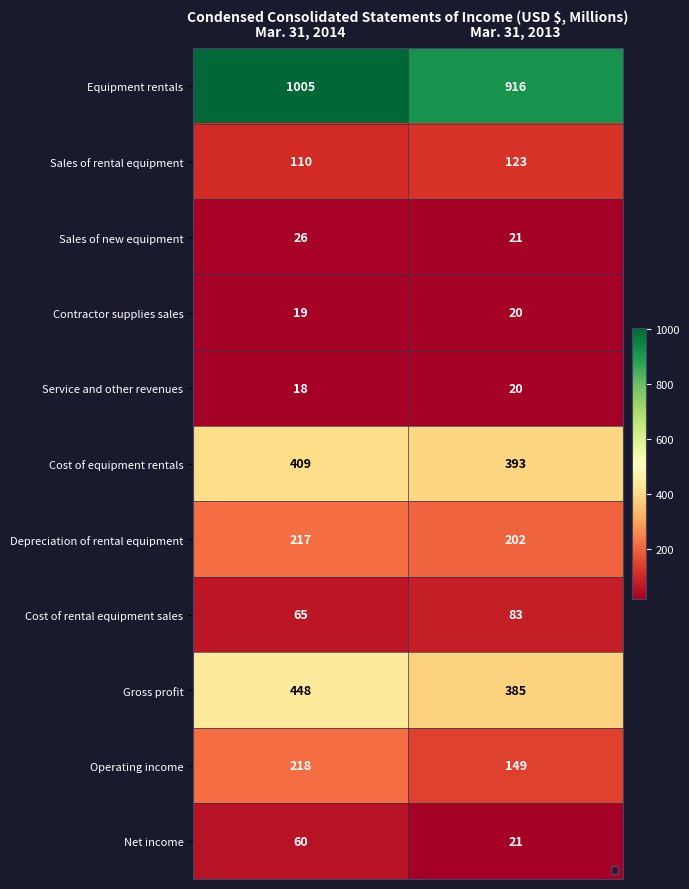

How many data points in Cost of equipment rentals are less than 409?

1